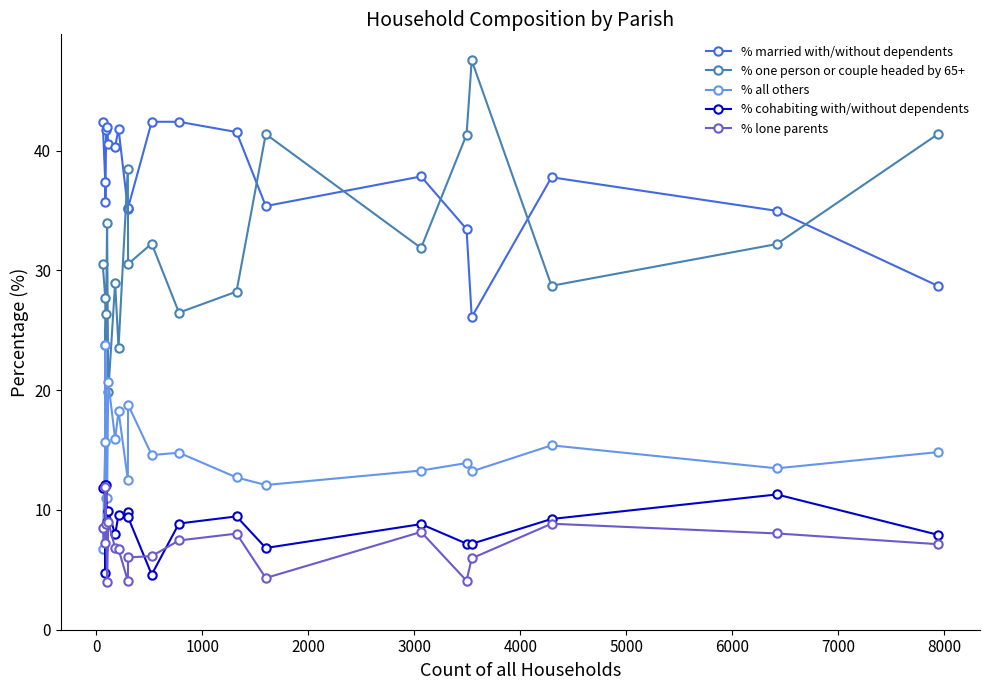

Which series has the largest range (max minus min)?

% one person or couple headed by 65+